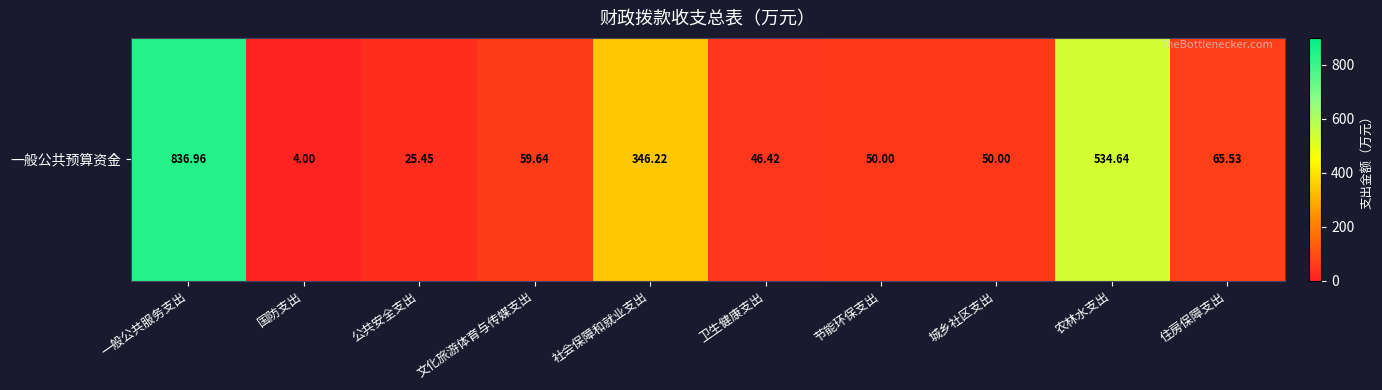

What is the difference between the maximum and minimum values?

833.0